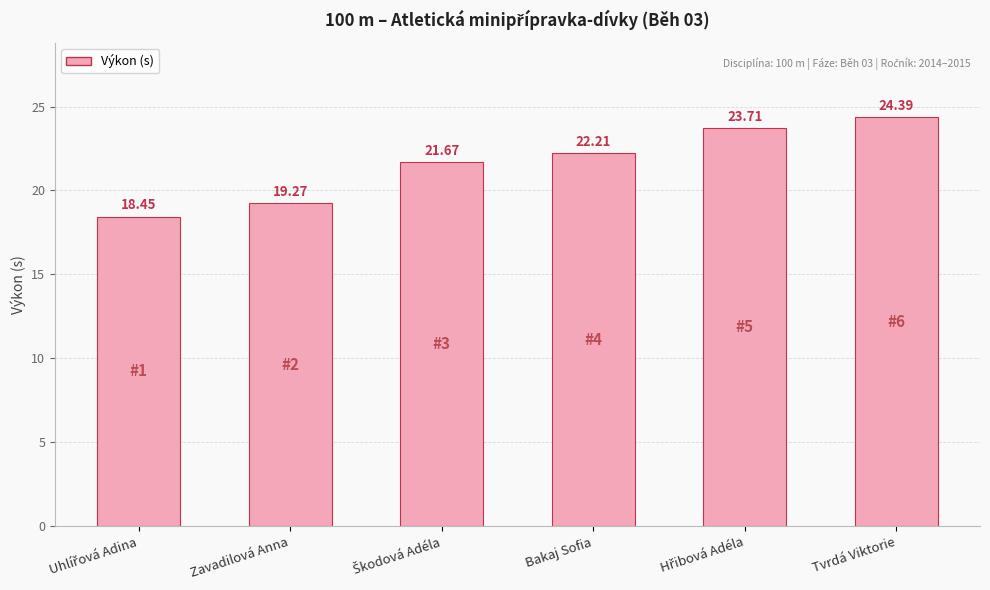

What is the sum of all values?

129.7